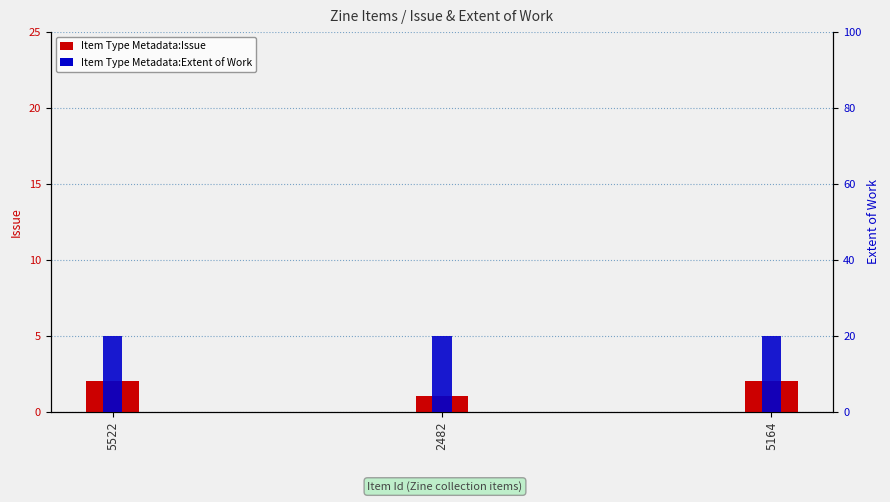

At which category is the sum across all series the highest?

5522